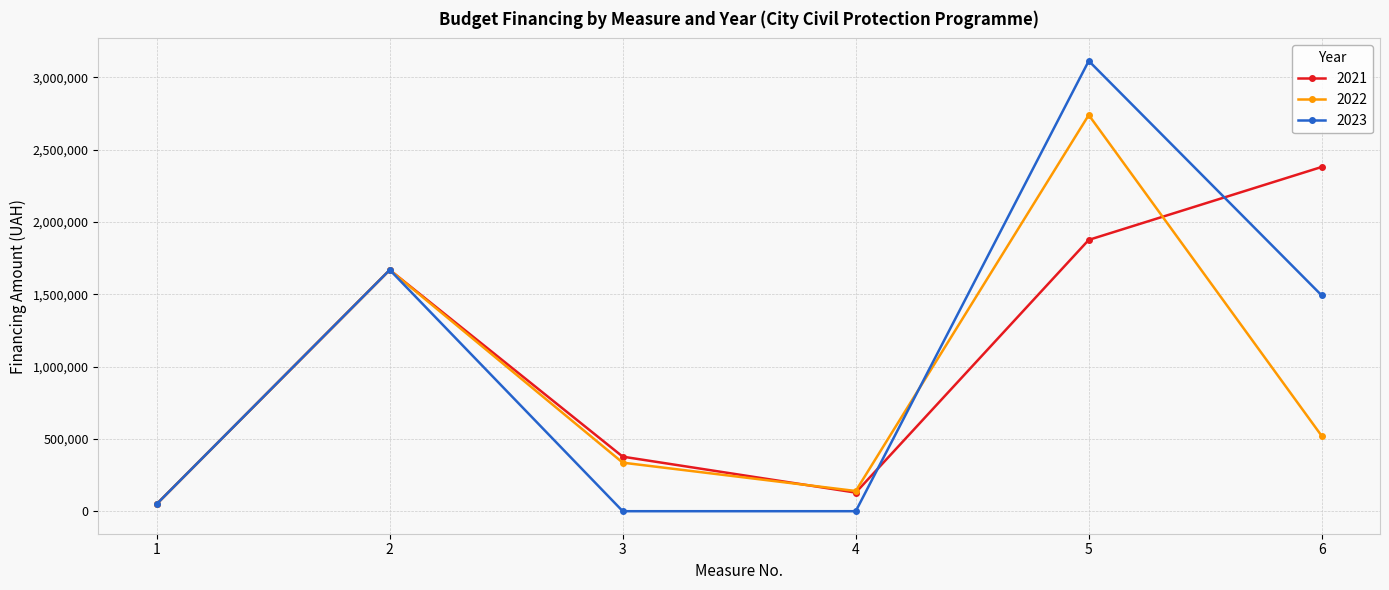

Rank the series by their maximum value, from lowest to highest.

2021, 2022, 2023